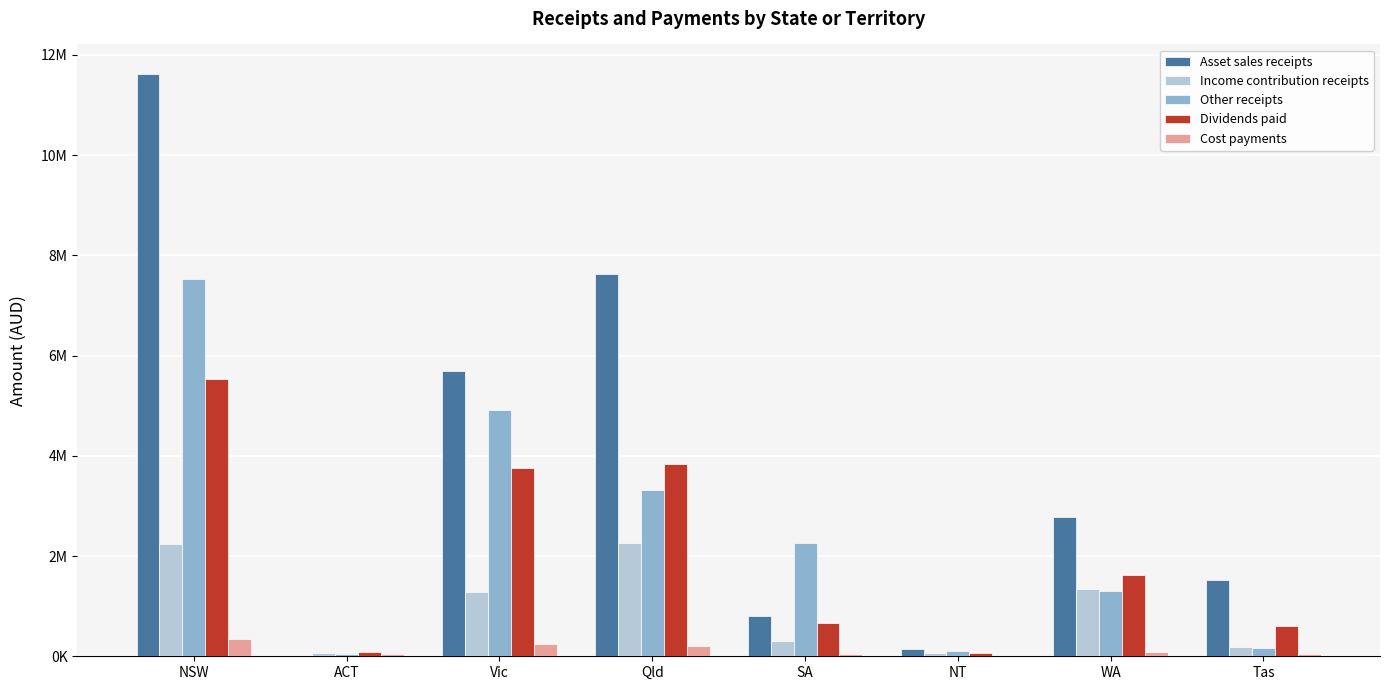

Are the bars horizontal?

No